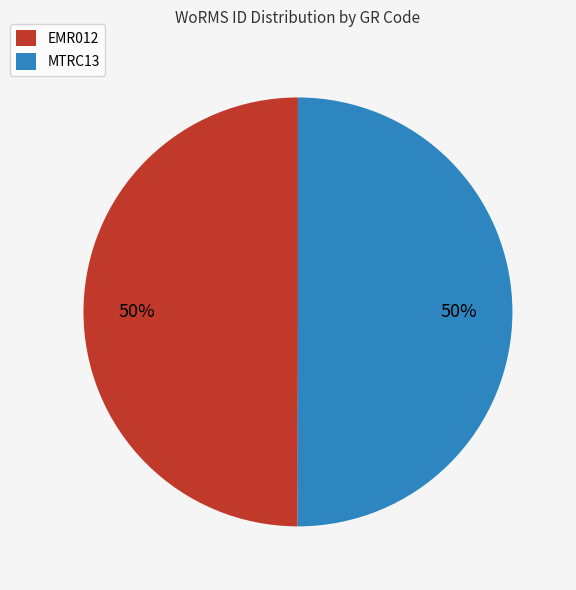

Is the sum of MTRC13 and EMR012 greater than half?

Yes